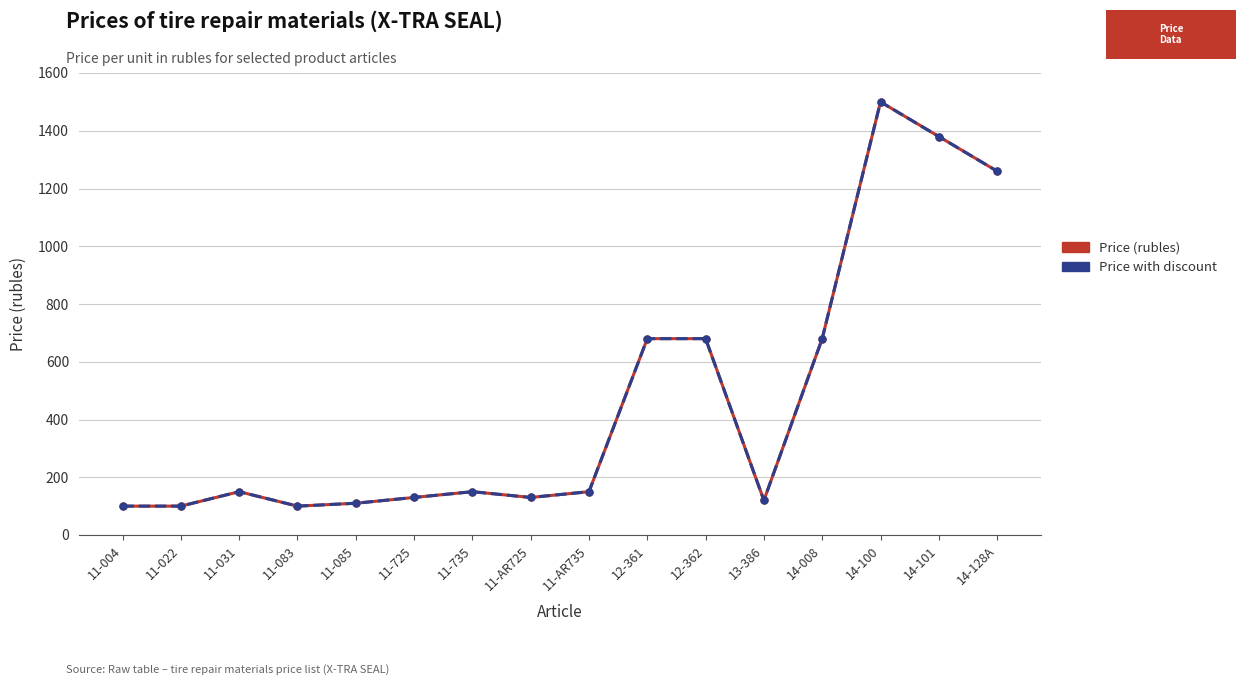

Is this an area chart (filled region under the line)?

No